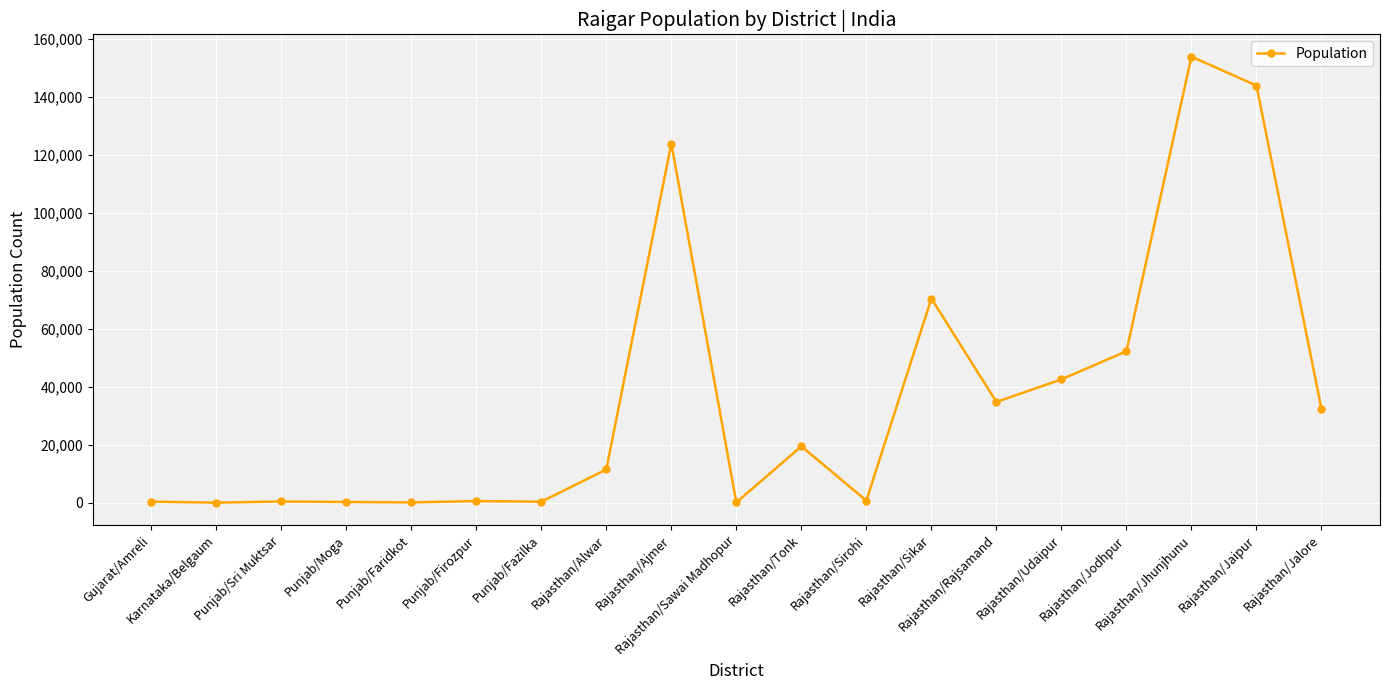

The chart shows a value of 70500 at Rajasthan/Sikar. True or false?

True